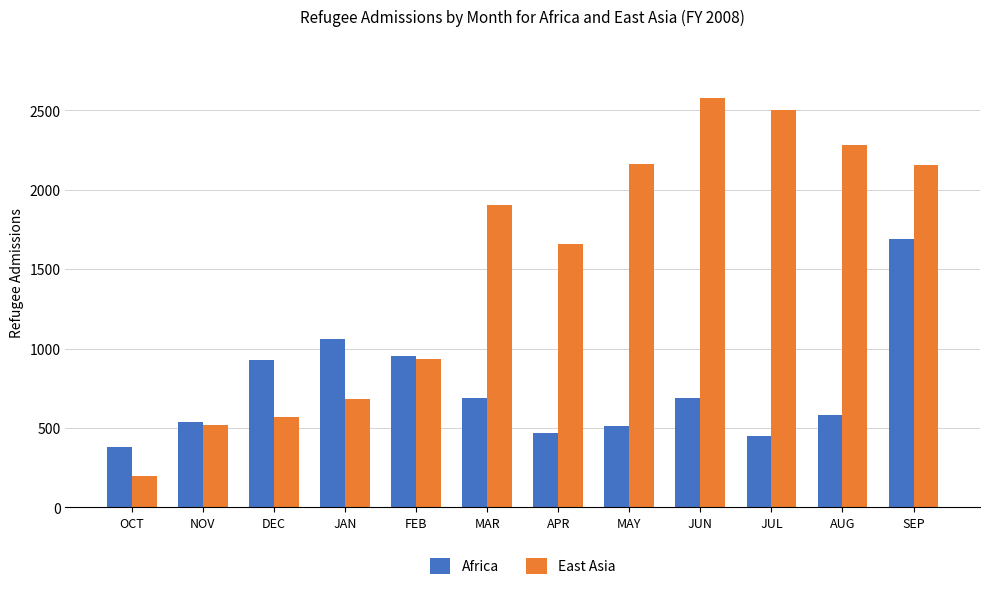

At which label does East Asia reach its peak?

JUN